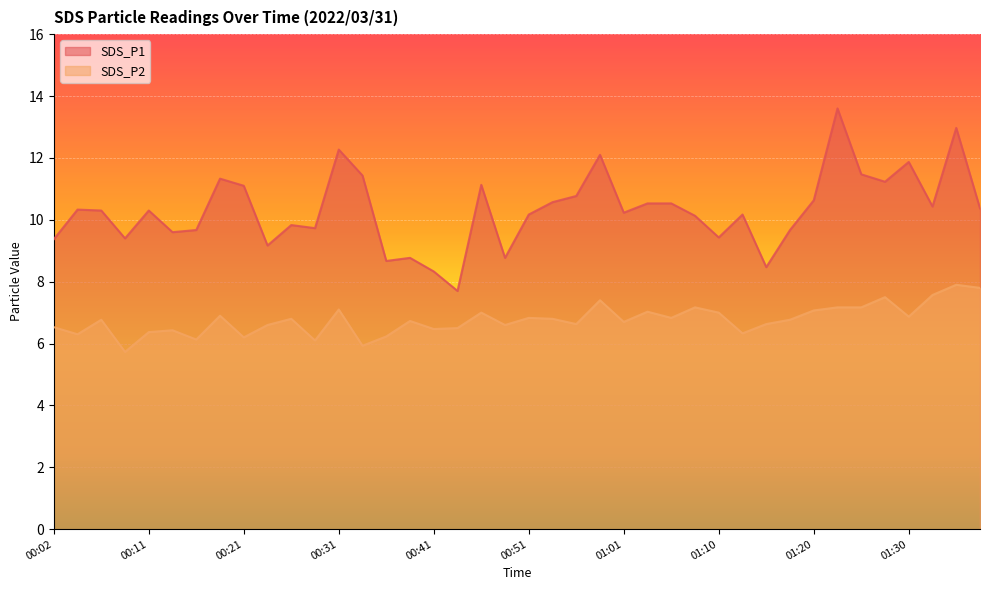

The SDS_P1 series shows 17.1 at 00:07. True or false?

False